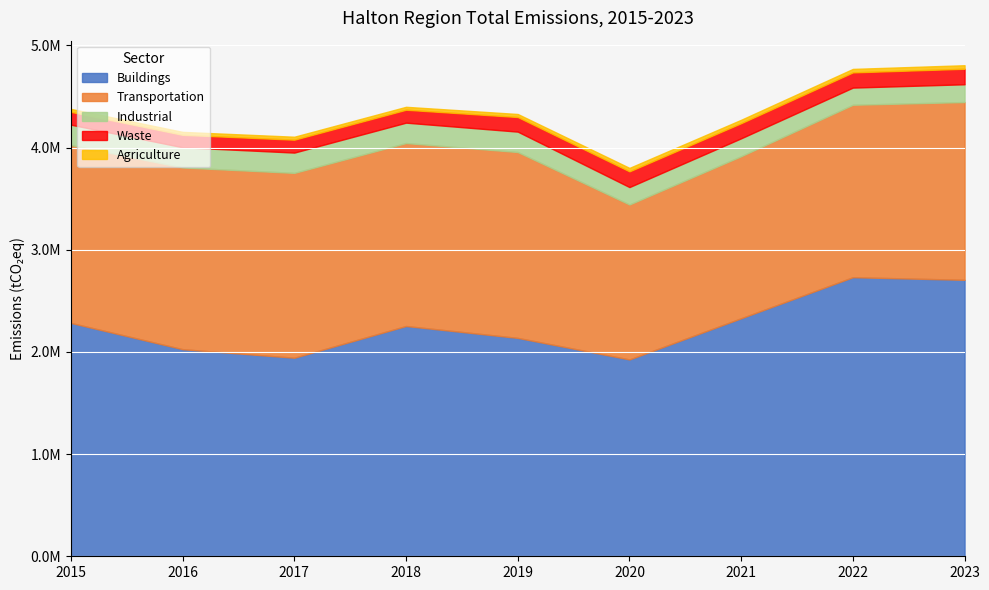

At which label does Waste reach its minimum?

2016